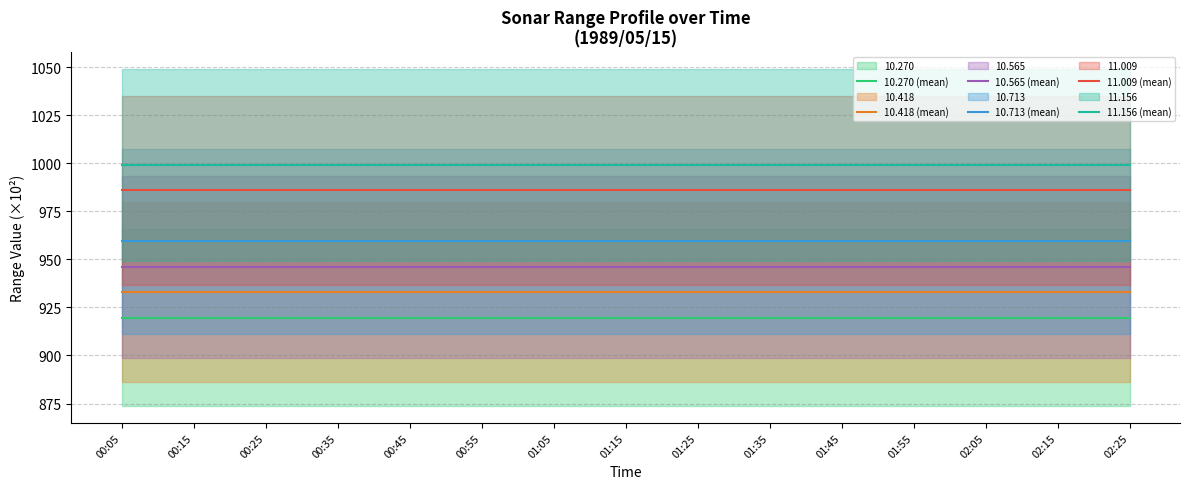

What is the lowest value of the 10.713 (mean) series?

959.3